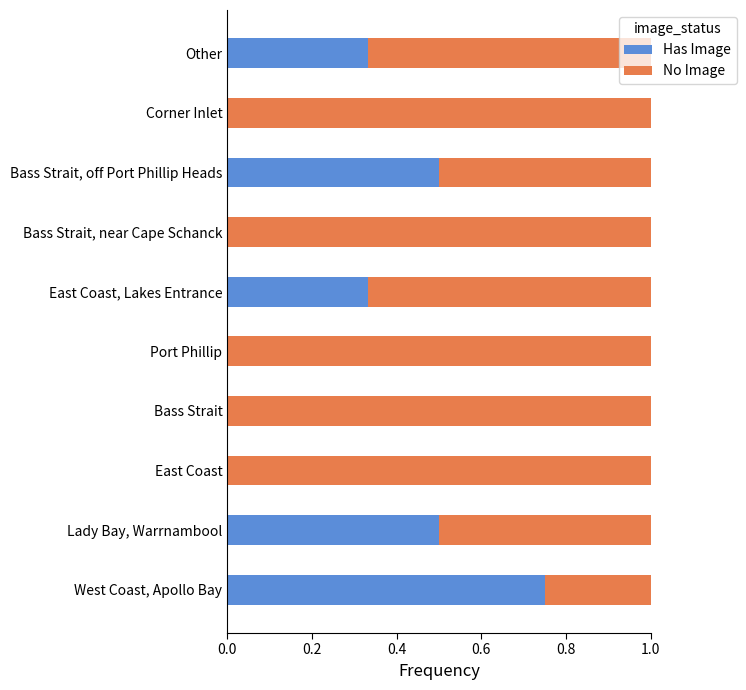

What is the total value across all series at East Coast?

1.0